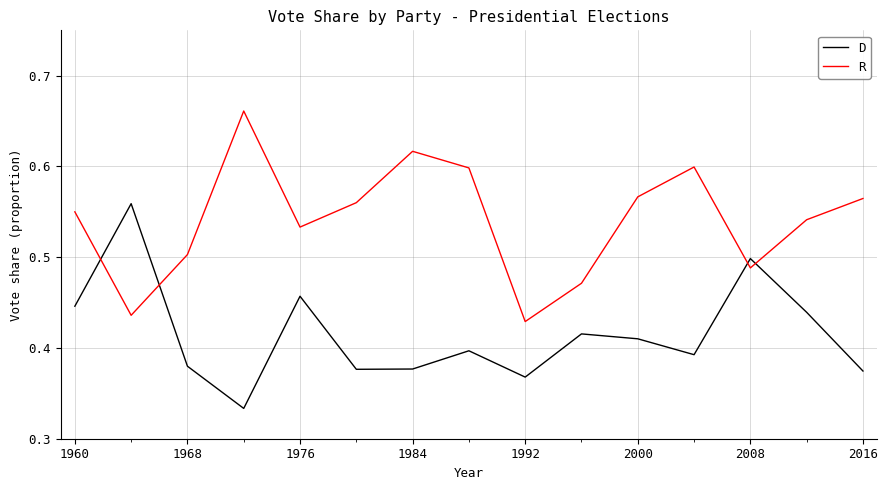

True or false: D and R cross at least once.

True